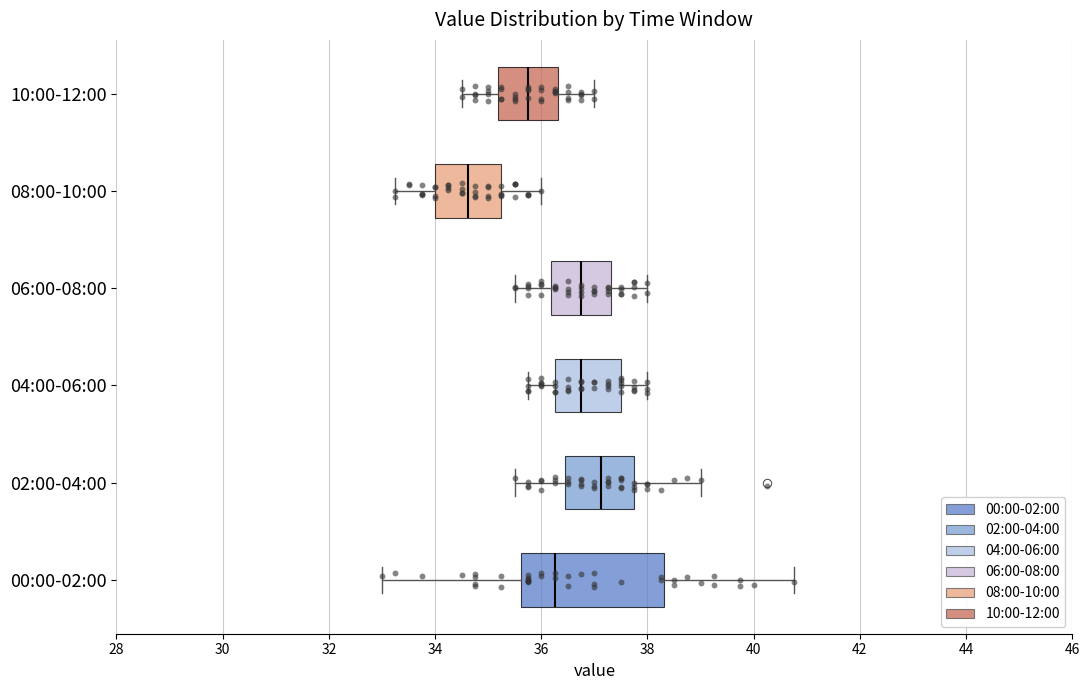

Which box has the furthest to the right median line?

02:00-04:00